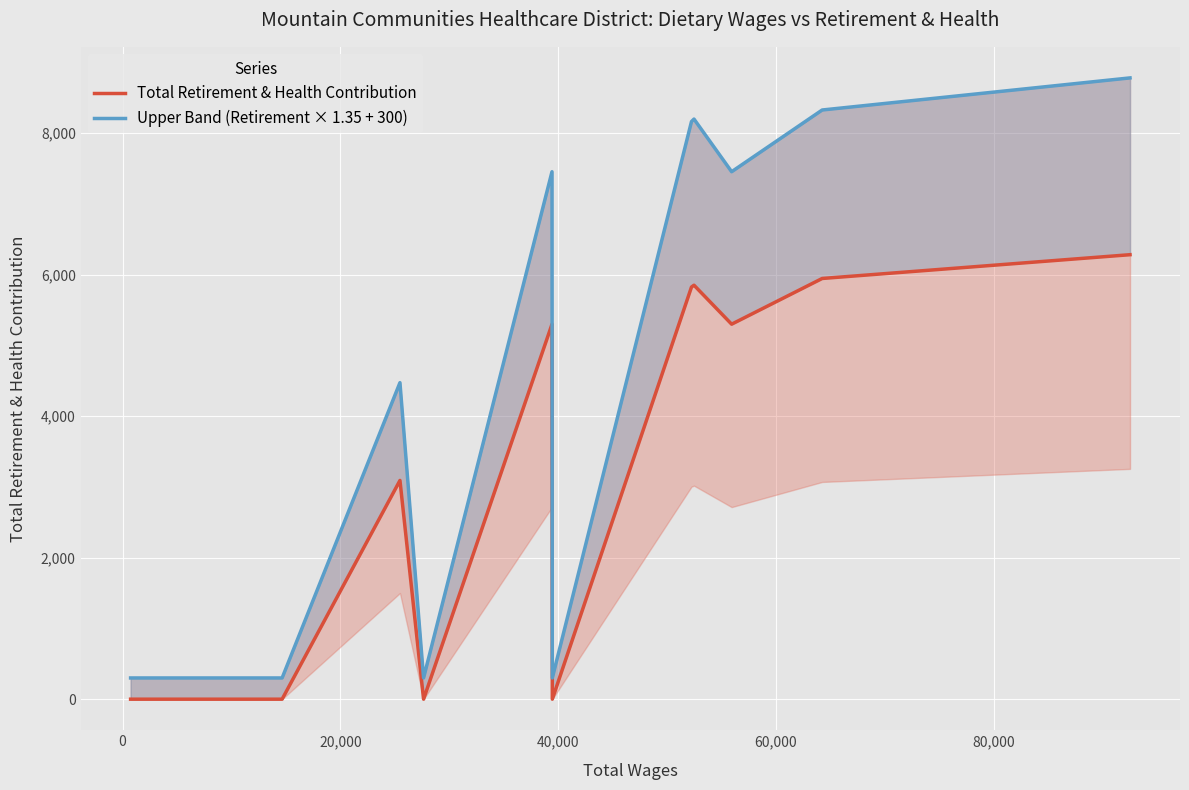

What is the value of the Upper Band (Retirement × 1.35 + 300) point at the 13th from the left?

8779.4